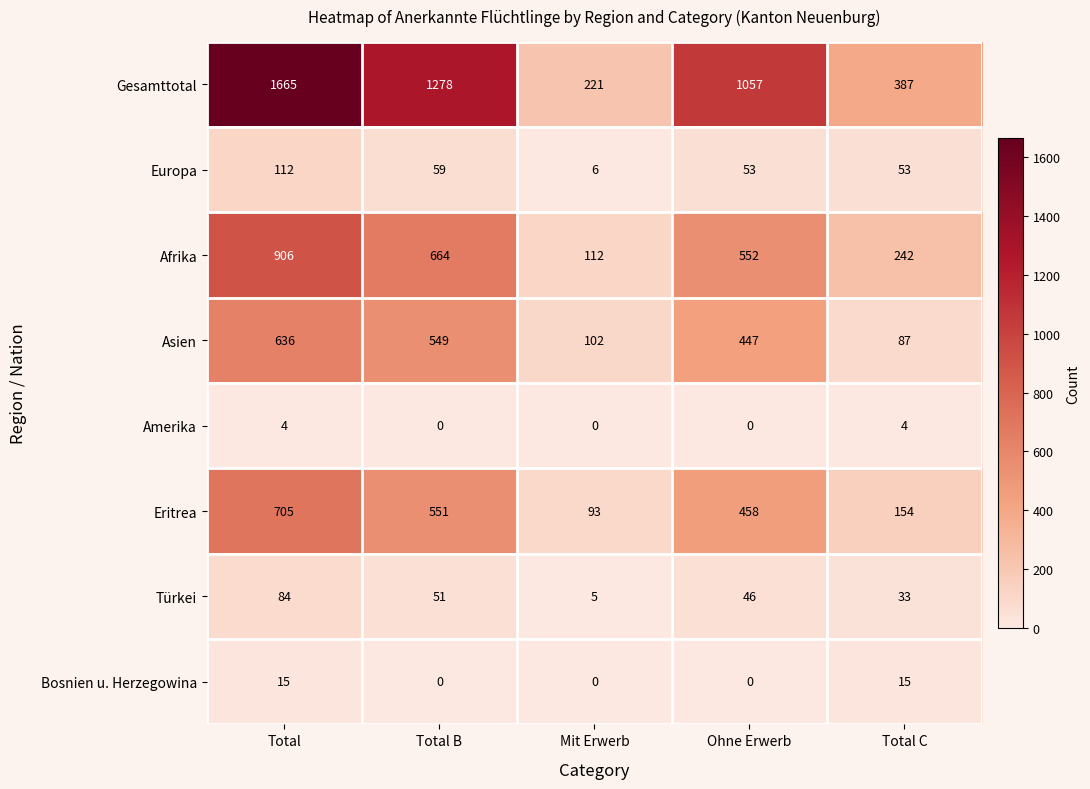

List the series in order of their peak value, lowest first.

Amerika, Bosnien u. Herzegowina, Türkei, Europa, Asien, Eritrea, Afrika, Gesamttotal